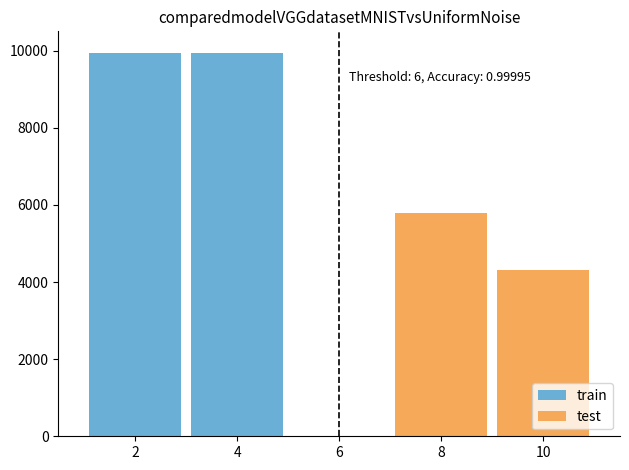

How many bars are there in each group?

2